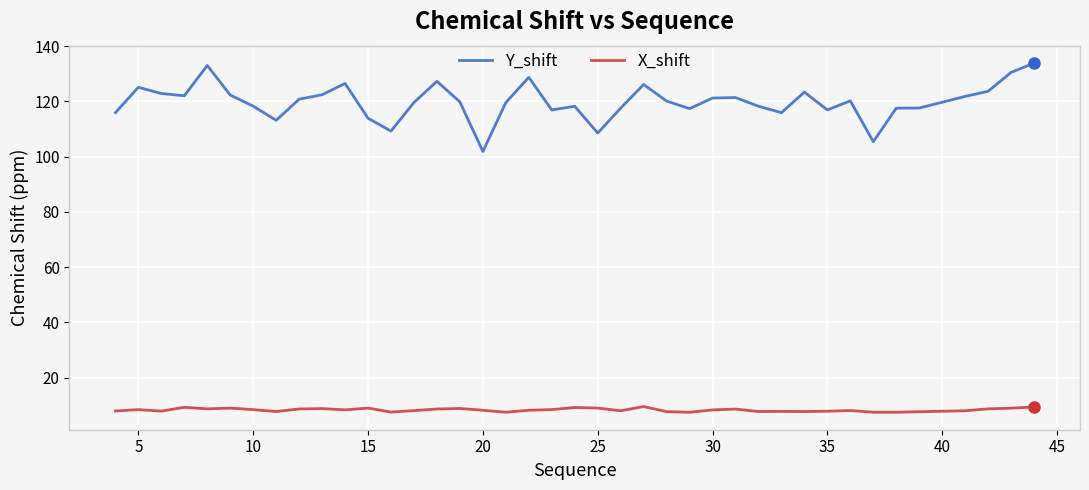

What is the sum of all Y_shift values?

4794.4